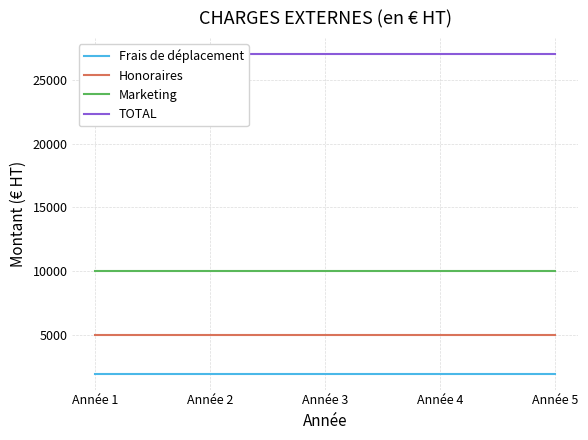

True or false: Marketing has a value of 10000 at Année 2.

True